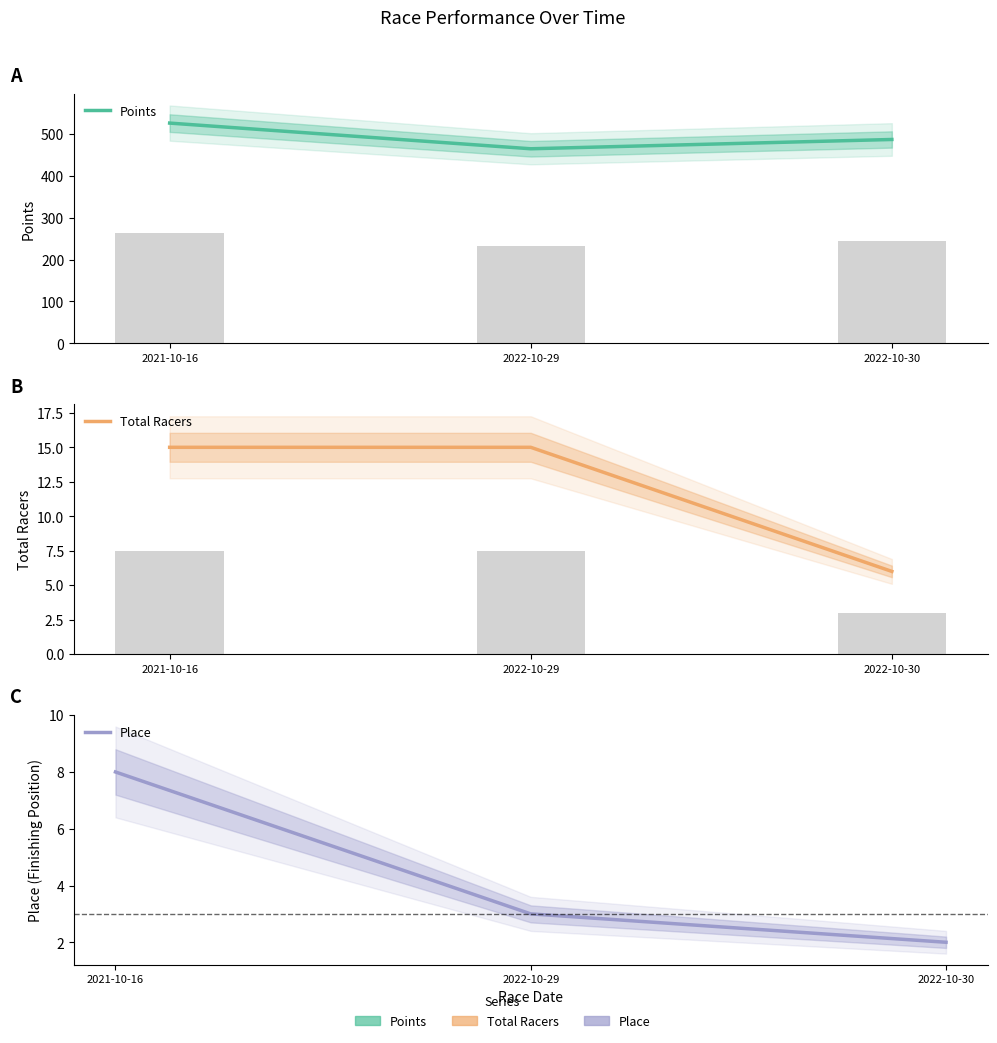

Reading right to left, list all the values displayed in this chart.

Points: 2022-10-30=487.1	2022-10-29=464.9	2021-10-16=526.2
Total Racers: 2022-10-30=6.0	2022-10-29=15.0	2021-10-16=15.0
Place: 2022-10-30=2.0	2022-10-29=3.0	2021-10-16=8.0